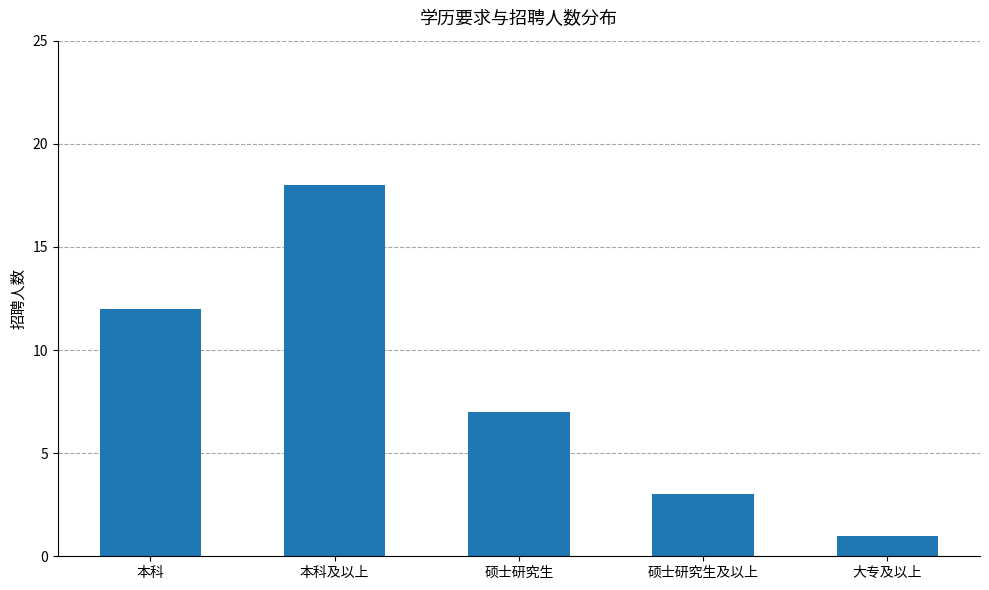

Is it true that the value at 硕士研究生 is 7?

True